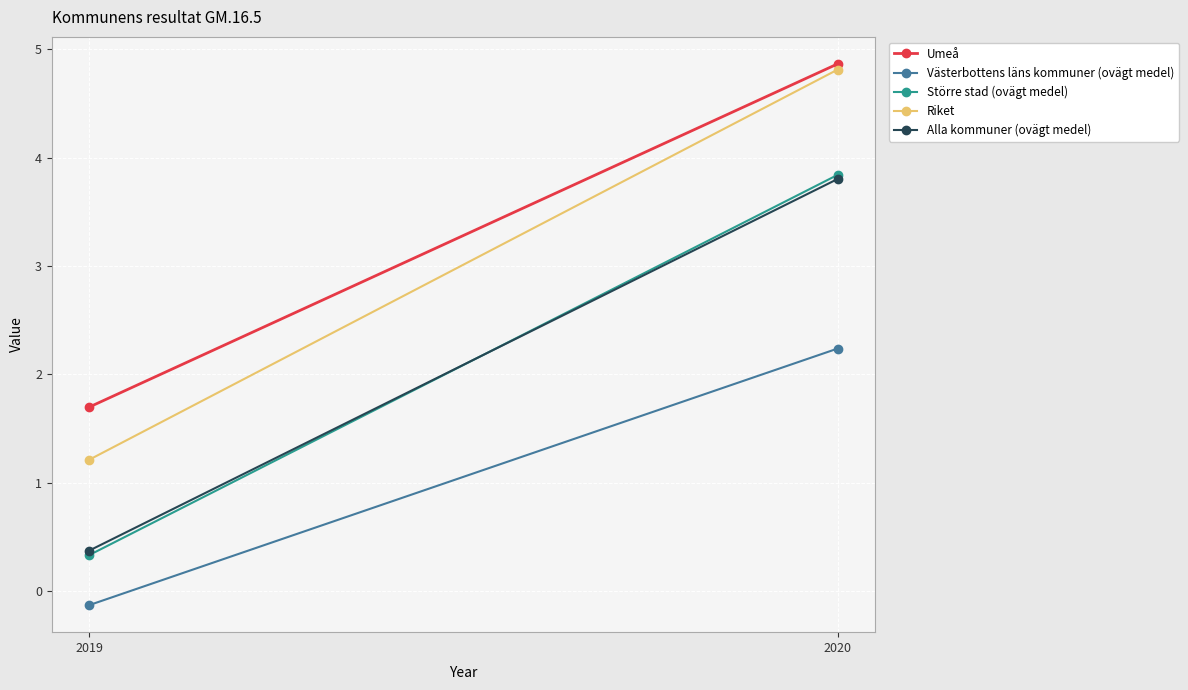

What is the value of the Riket point at the 2nd from the left?

4.8